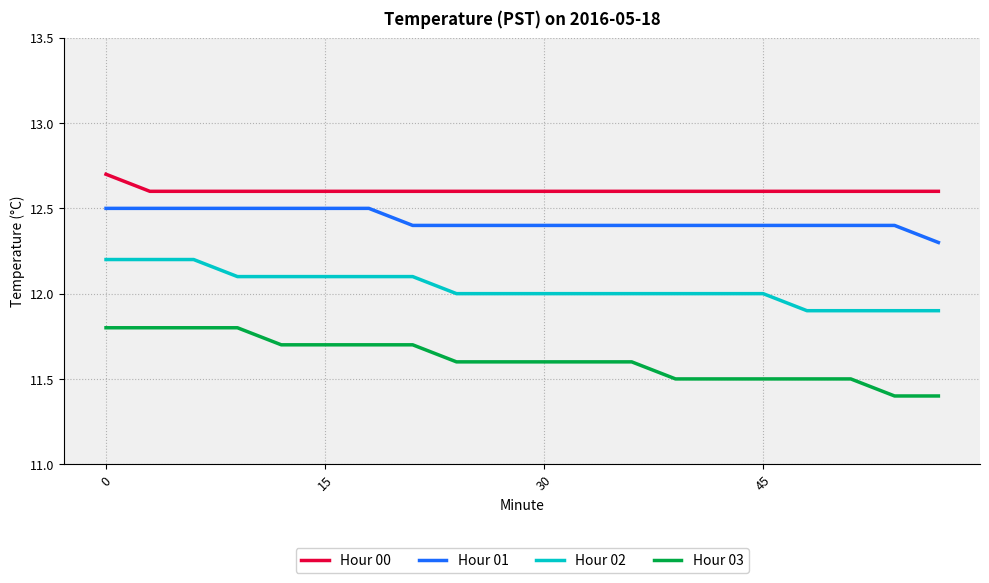

Which series has the largest total across all categories?

Hour 00